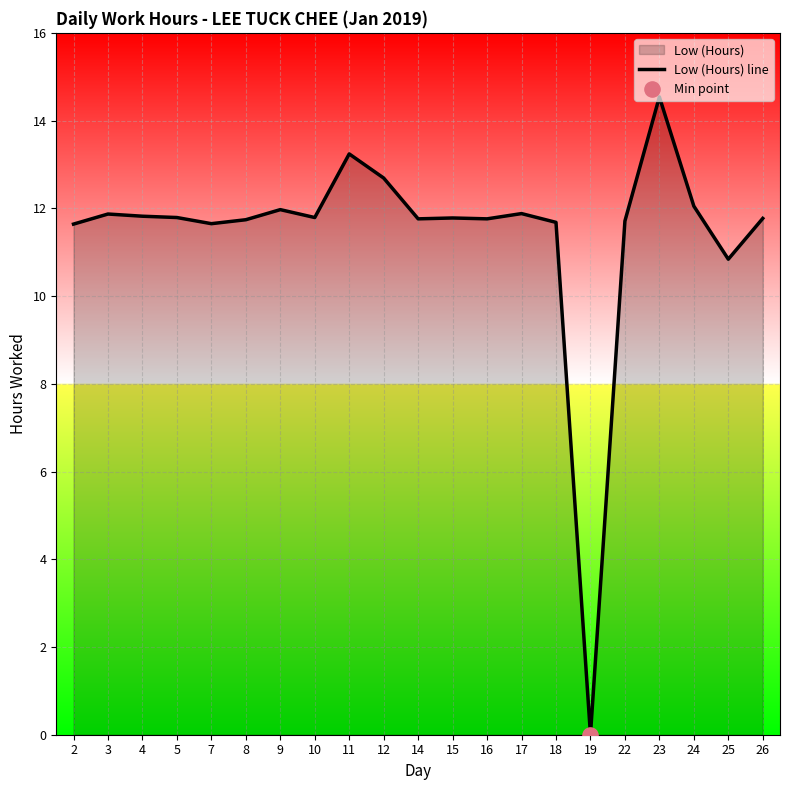

What is the change in value from 14 to 25?

-0.9